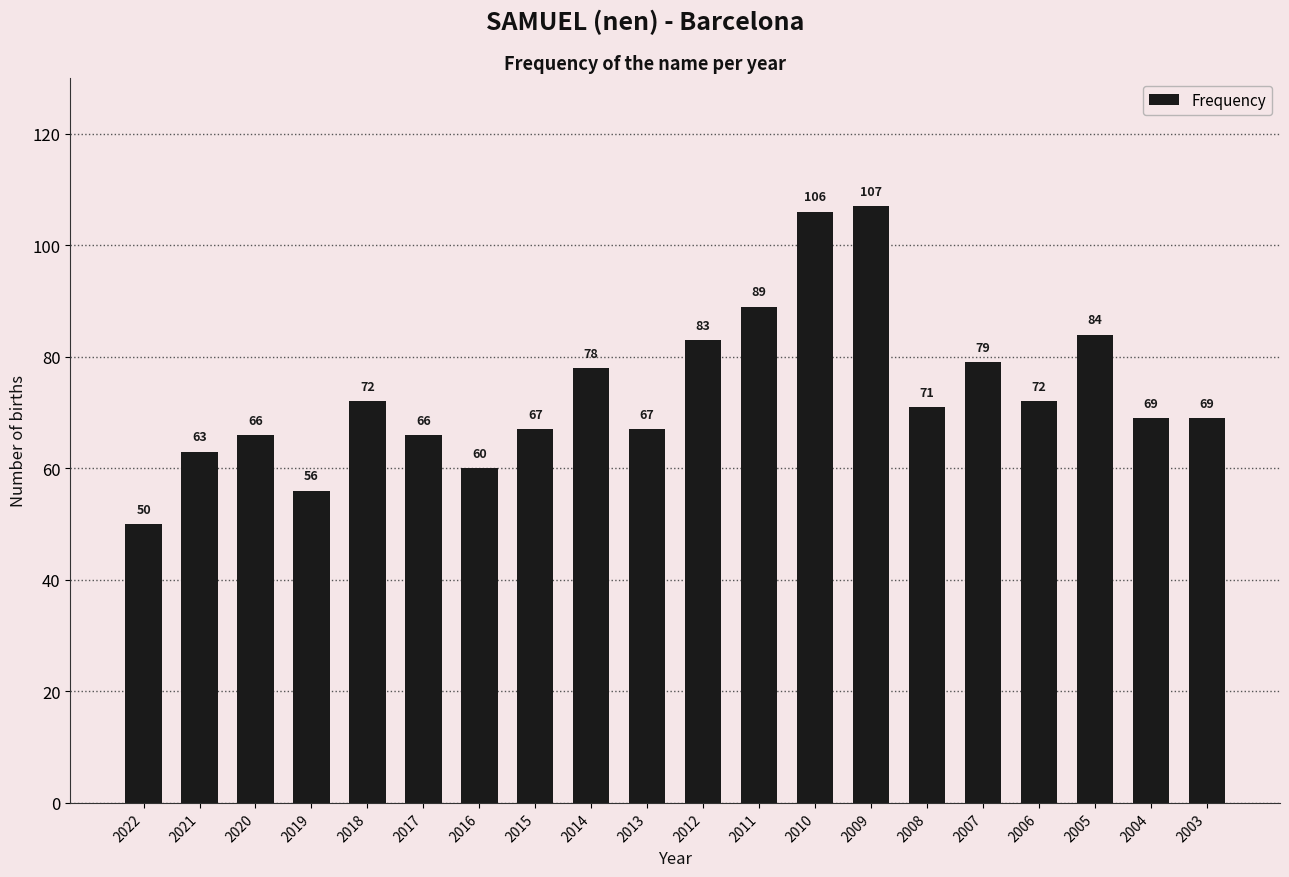

The chart shows a value of 21 at 2017. True or false?

False